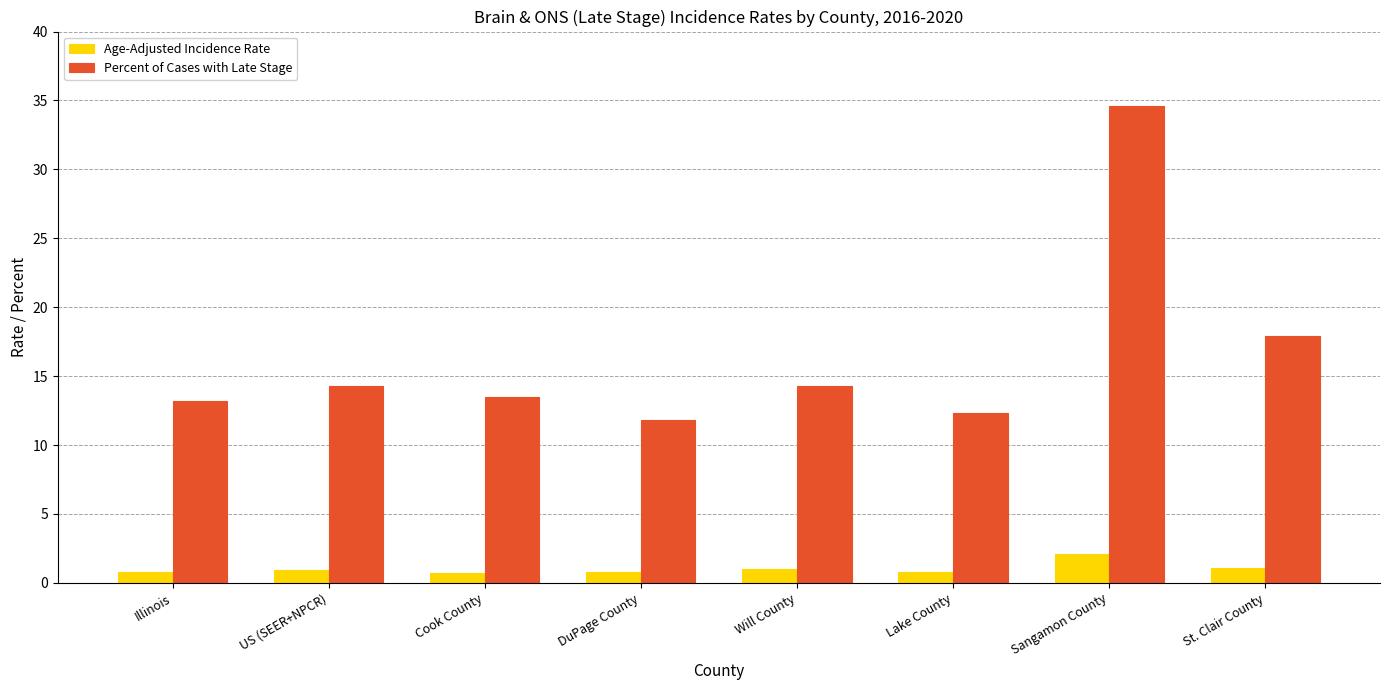

What is the spread (max minus min) of values at Lake County?

11.5